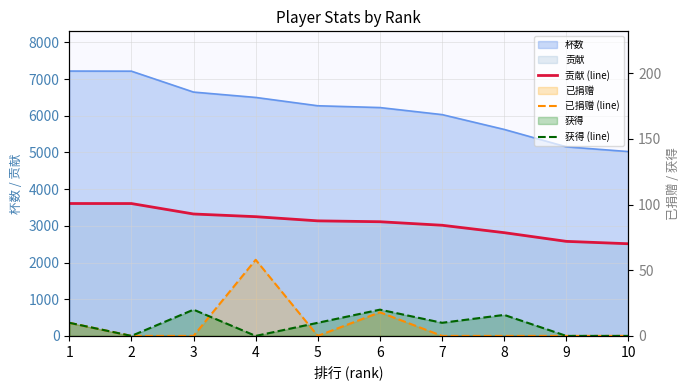

True or false: 已捐赠 (line) and 贡献 (line) intersect in this chart.

False